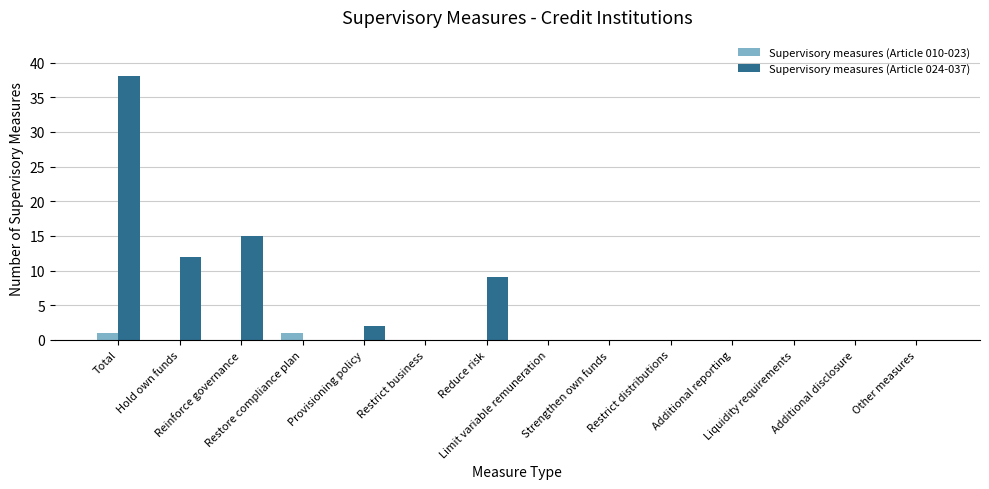

What is the maximum value shown in the chart?

38